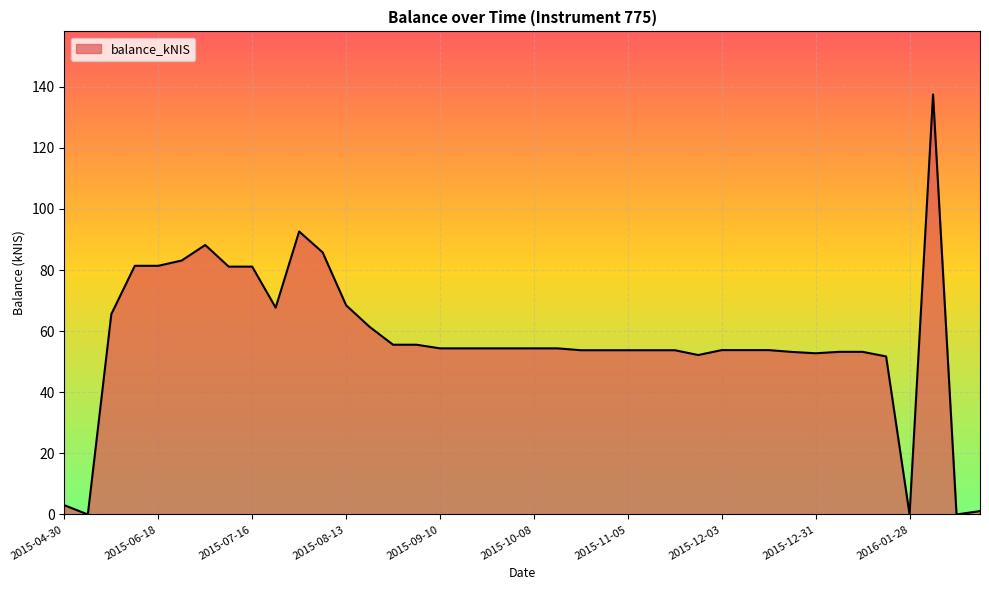

What is the difference between the maximum and minimum values?

137.5